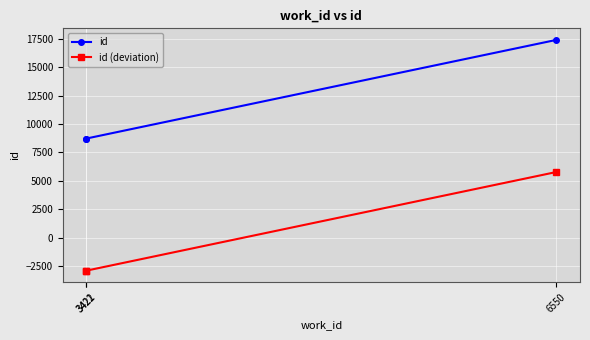

What is the minimum value shown in the chart?

-2891.3